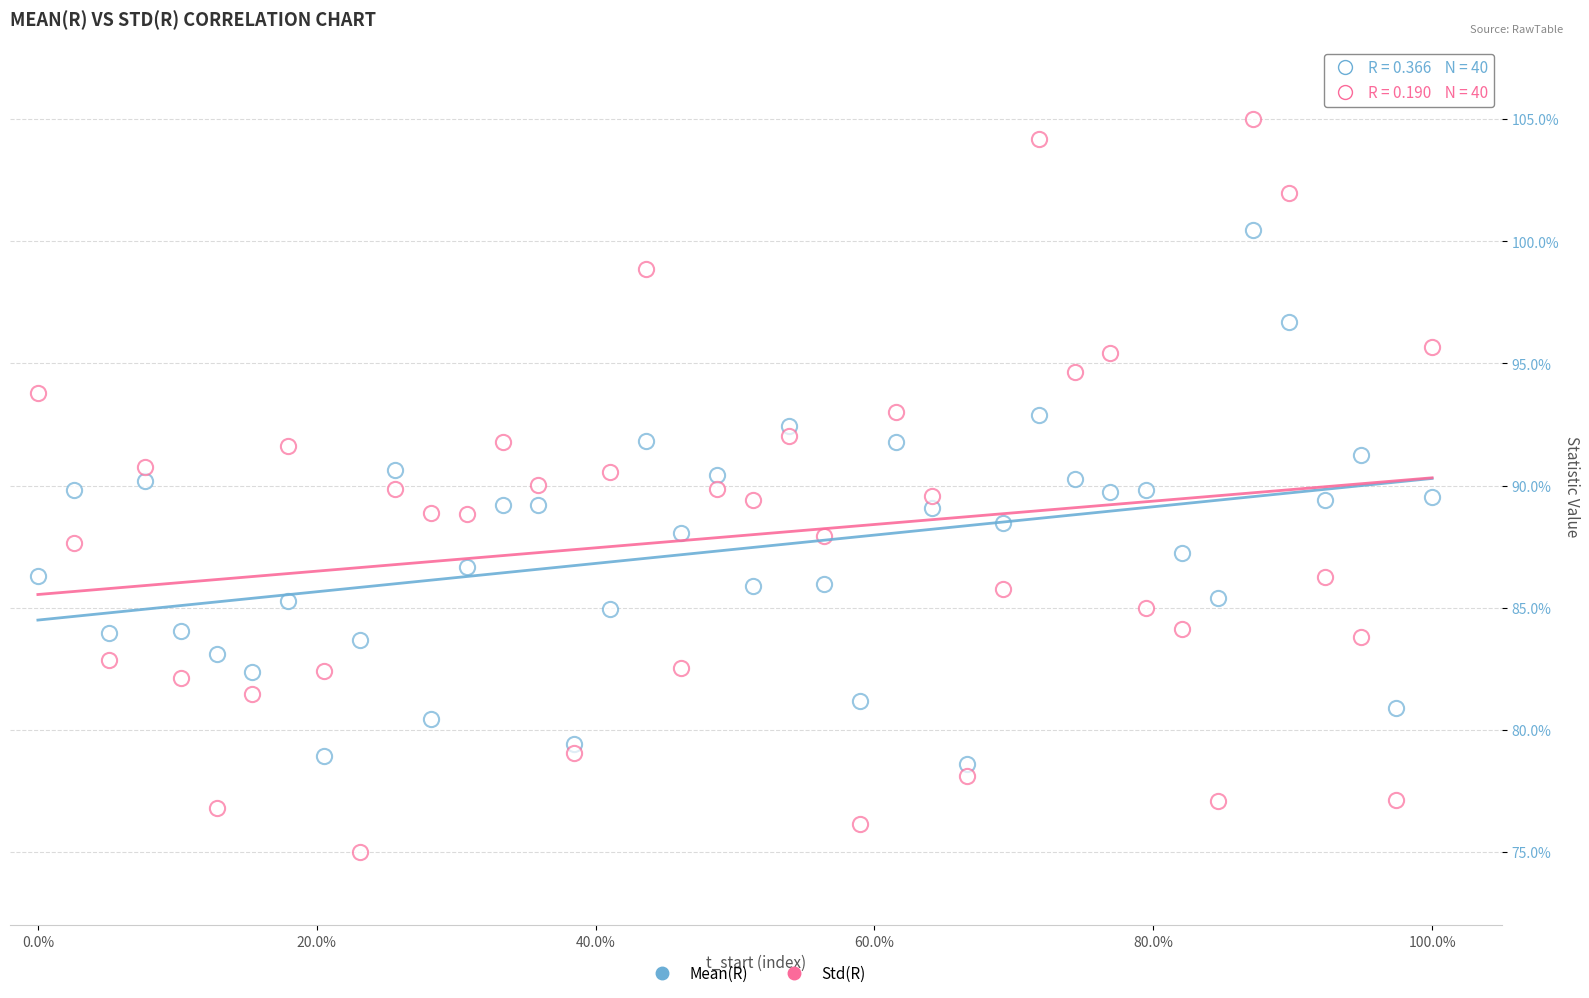

Count the number of points in this scatter plot.

80